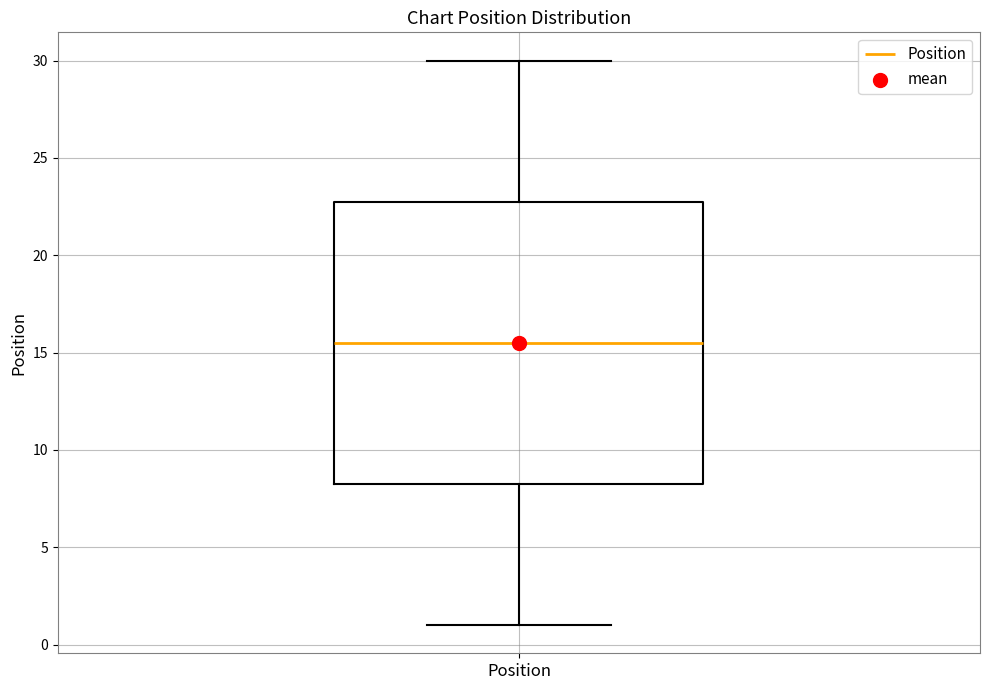

Read this box plot against the y-axis: the position of the median line, the range covered by the box, and the ends of both whiskers. The values are not printed on the chart, so give them approximately, as read against the axis.

median 15.5, box 8.5 to 23.0, whiskers 1.0 to 30.0